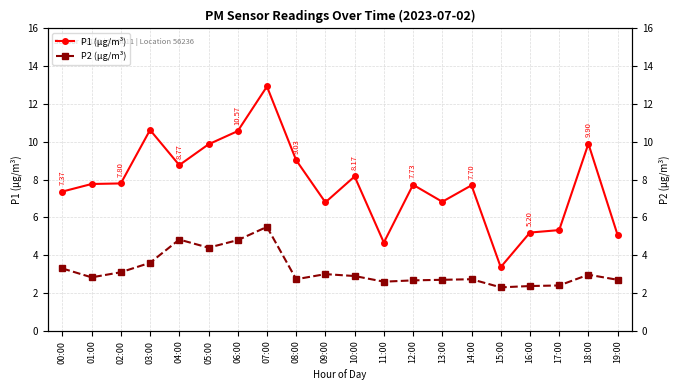

The P2 series shows 1.7 at 10:00. True or false?

False